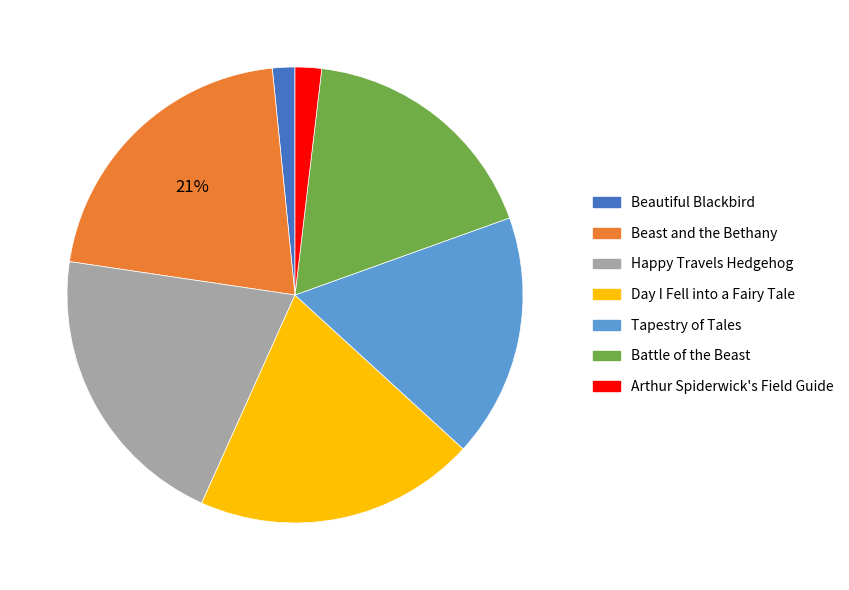

Is it true that Beautiful Blackbird is 2% of the pie?

True